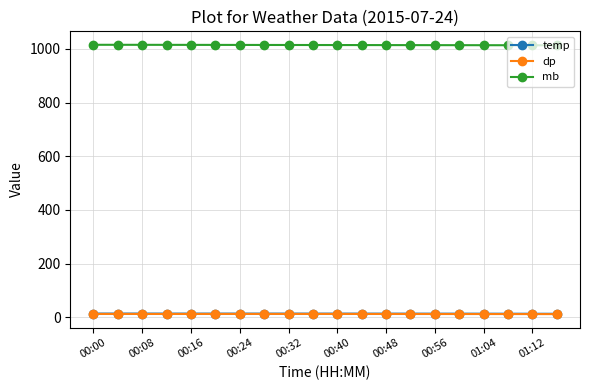

True or false: mb and dp intersect in this chart.

False